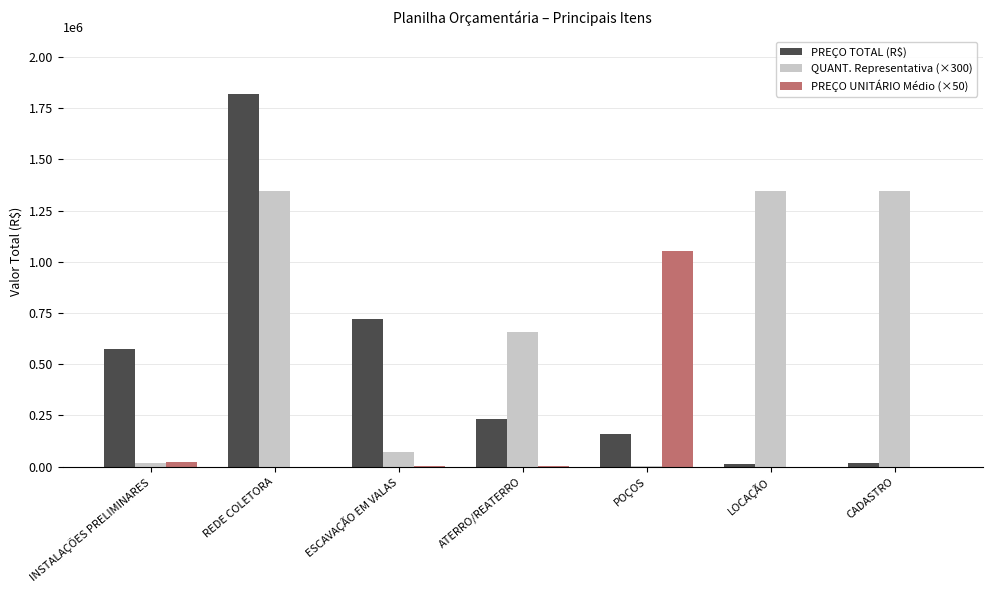

What is the sum of all PREÇO UNITÁRIO Médio (×50) values?

1077849.5